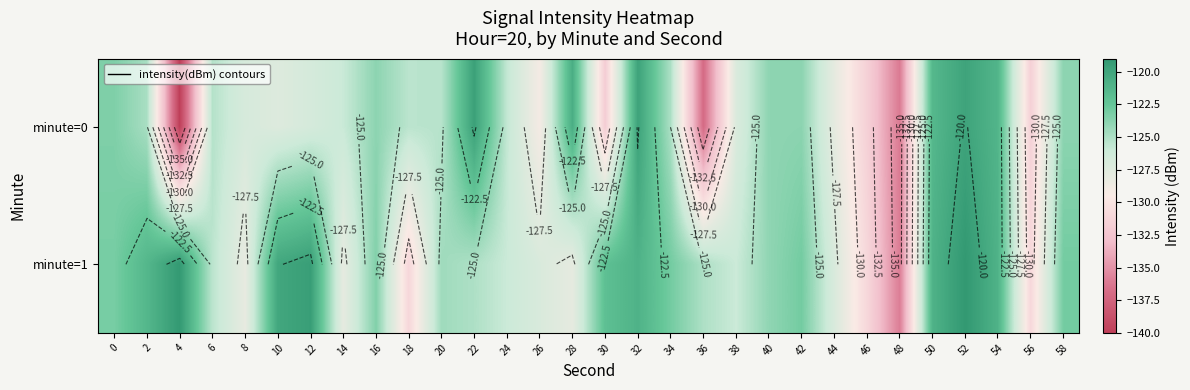

Which series has the largest range (max minus min)?

minute=0